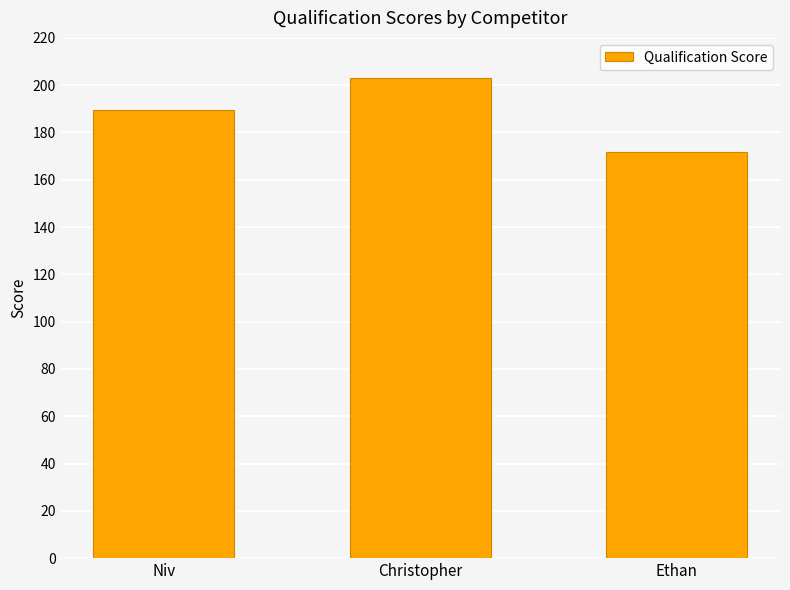

What is the label of the 3rd bar from the right?

Niv